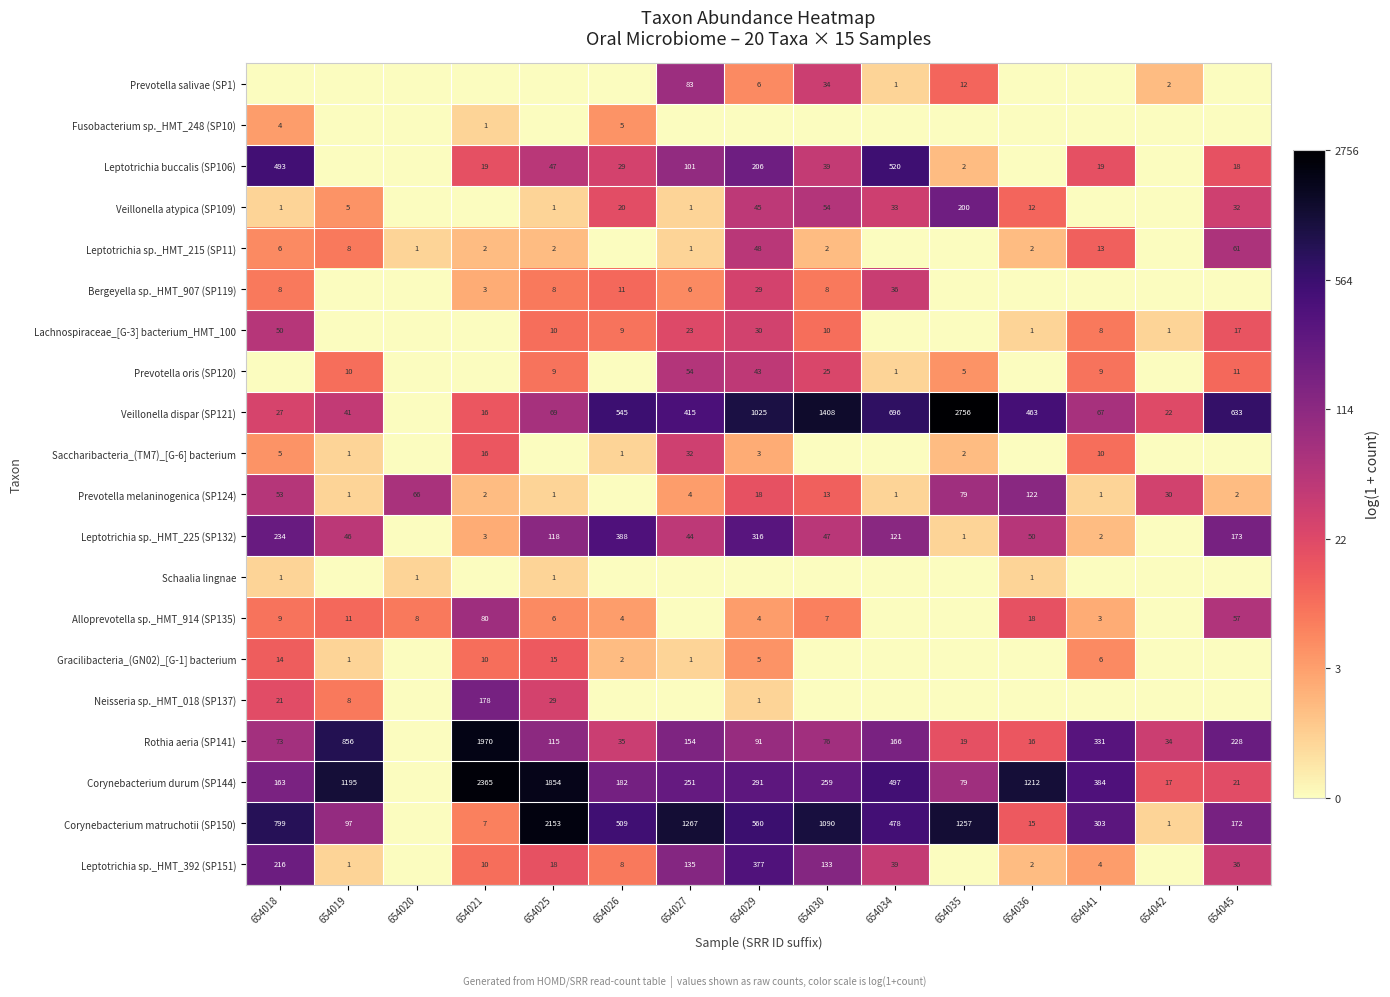

What is the difference between the Leptotrichia sp._HMT_392 (SP151) values at 654025 and 654026?

10